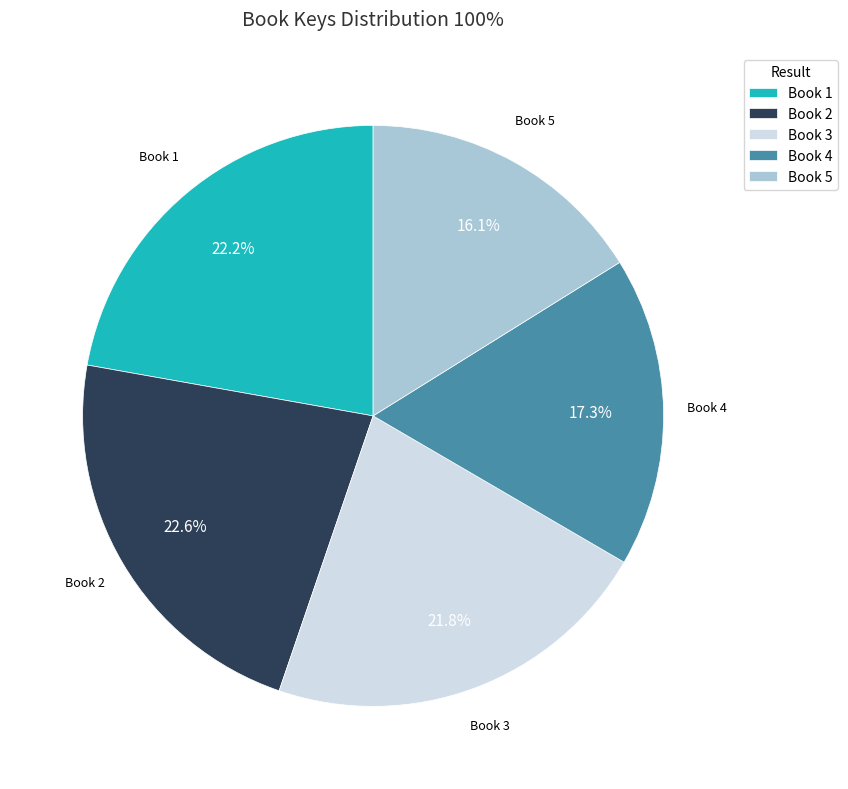

Which slice is the smallest?

Book 5